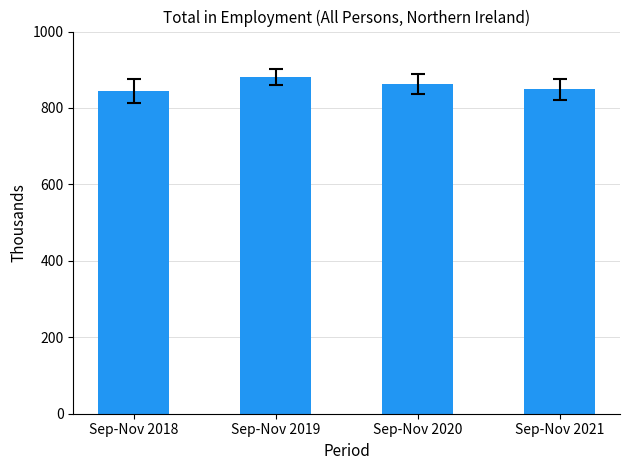

Reading left to right, what are all the values shown in this chart?

844	881	863	849